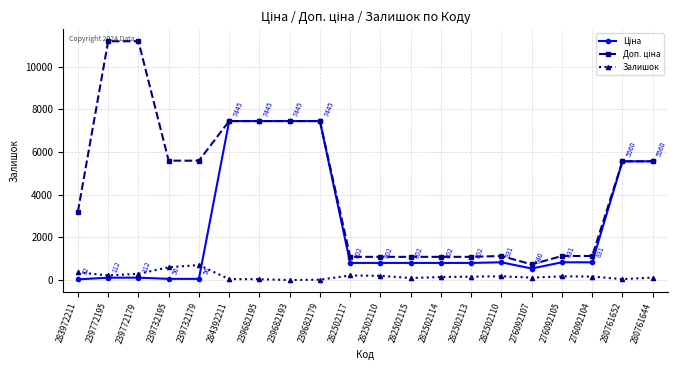

Does the chart have visible grid lines?

Yes